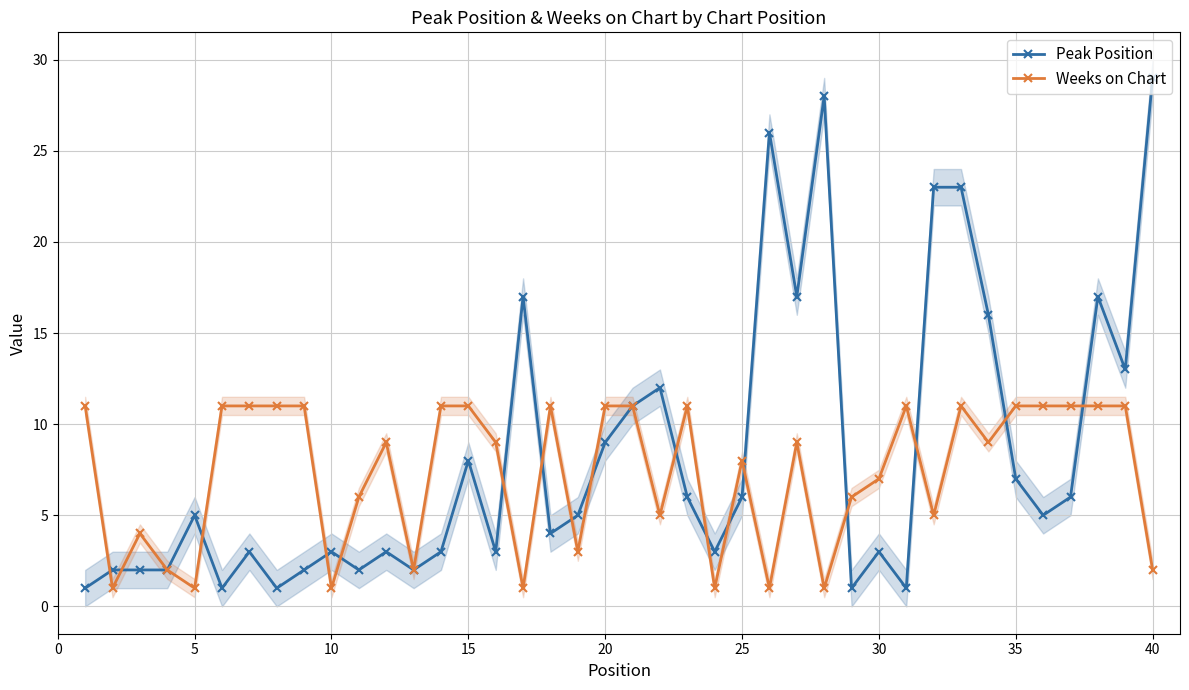

How many interior local peaks does the Weeks on Chart series have?

8